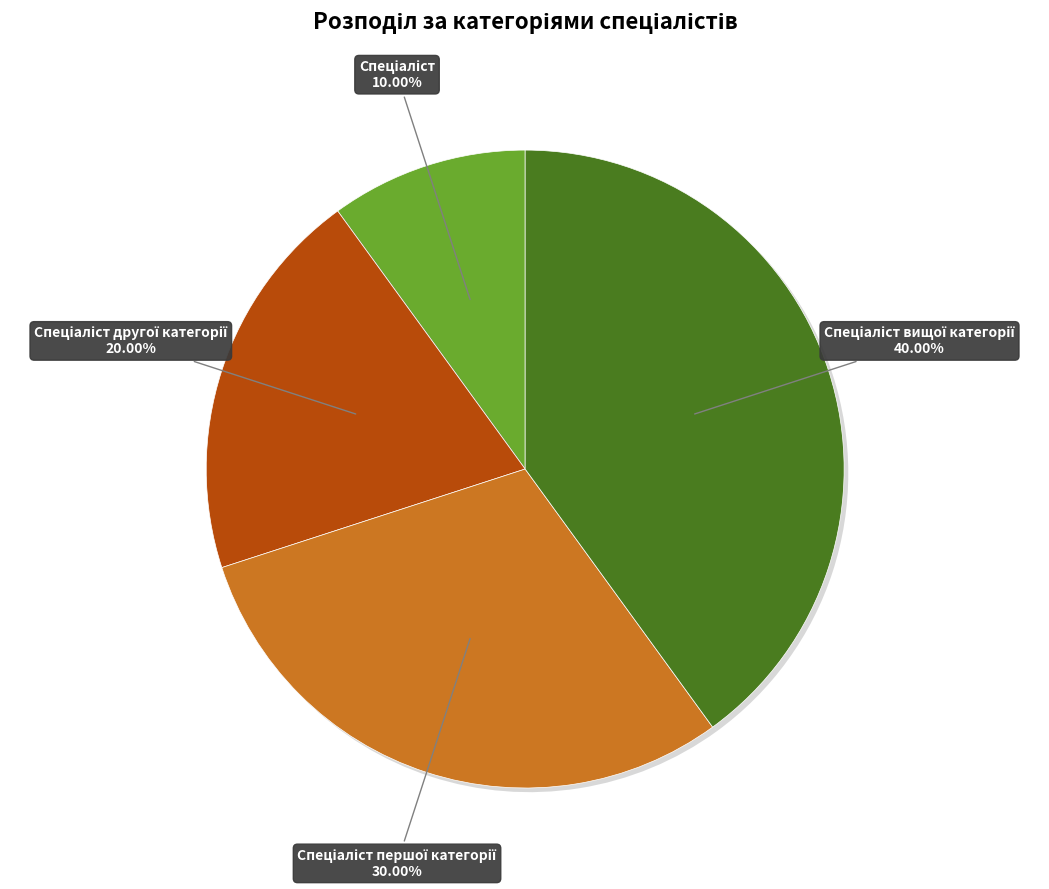

To the nearest percent, what is the difference between the largest and smallest slice percentages?

30%